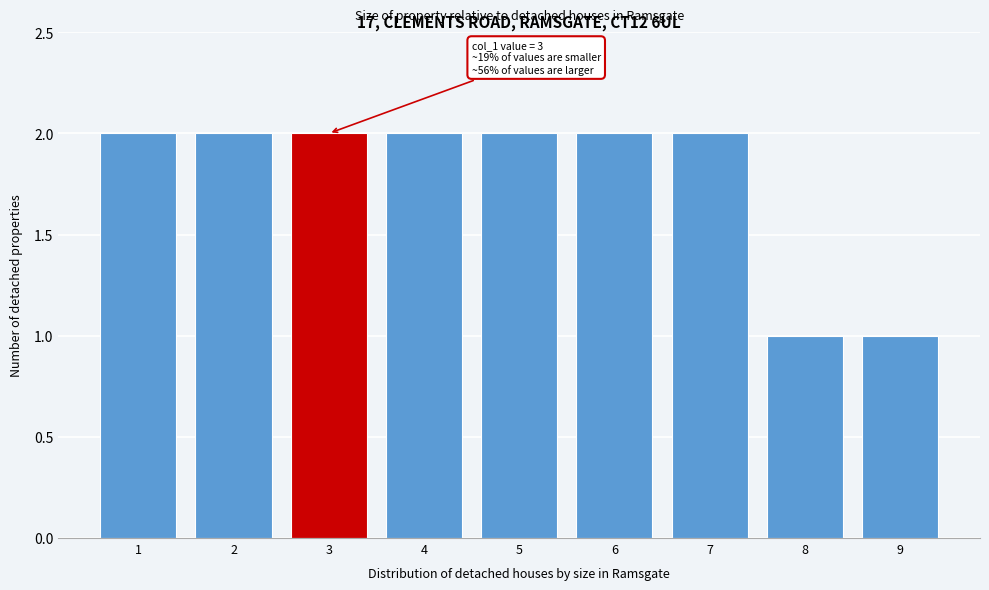

Reading left to right, extract all data points from this chart.

1=2	2=2	3=2	4=2	5=2	6=2	7=2	8=1	9=1